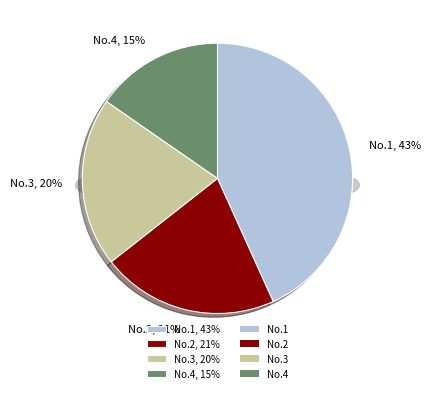

How many segments does this pie chart have?

4